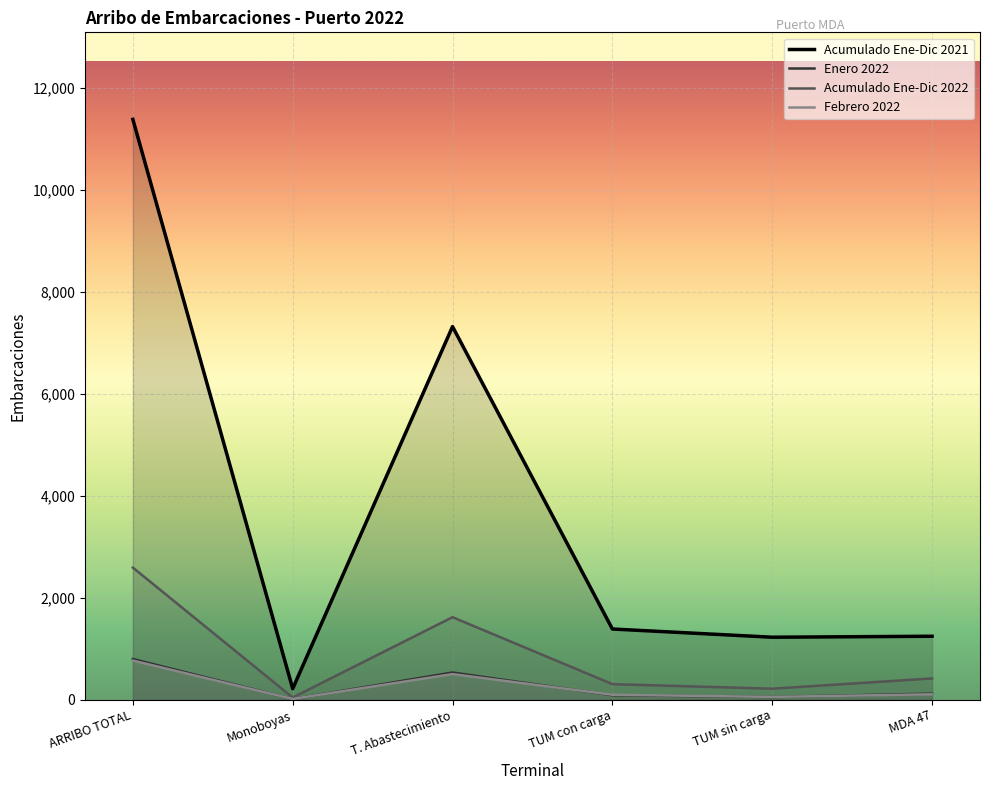

At which category does Enero 2022 reach its first local peak?

T. Abastecimiento